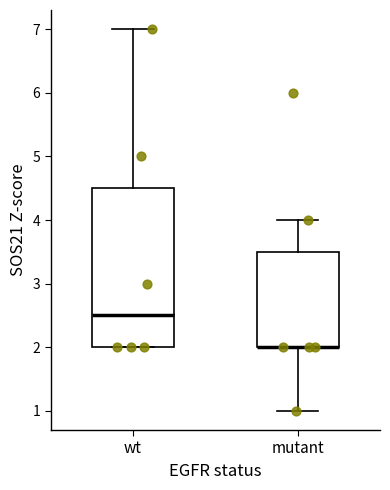

Where does the upper whisker of the box for mutant end on the y-axis? The values are not printed on the chart, so give them approximately, as read against the axis.

4.0